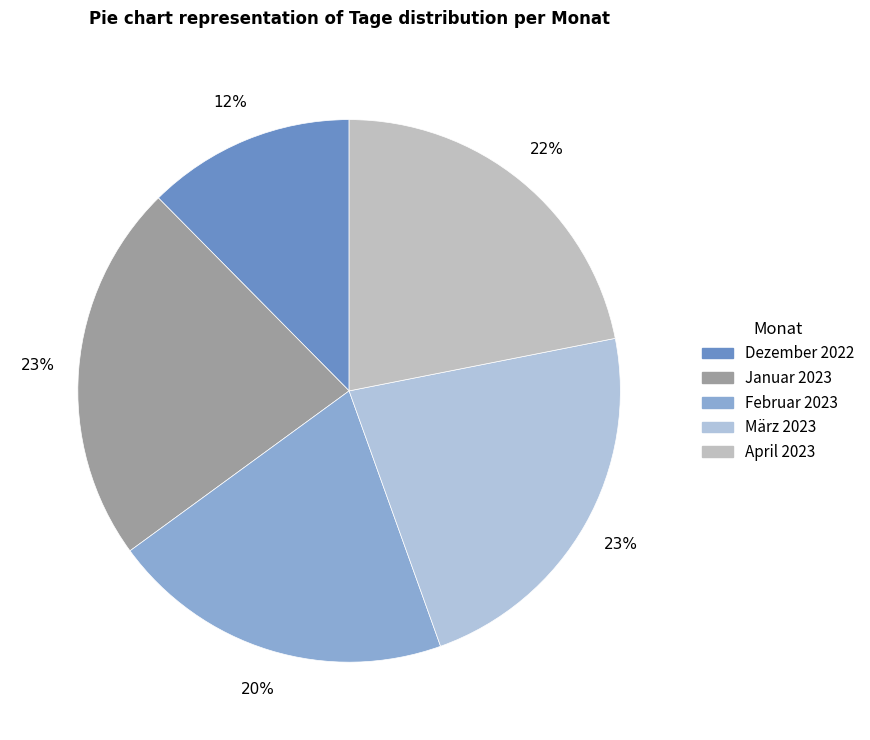

Rank the categories by value from highest to lowest.

Januar 2023, März 2023, April 2023, Februar 2023, Dezember 2022